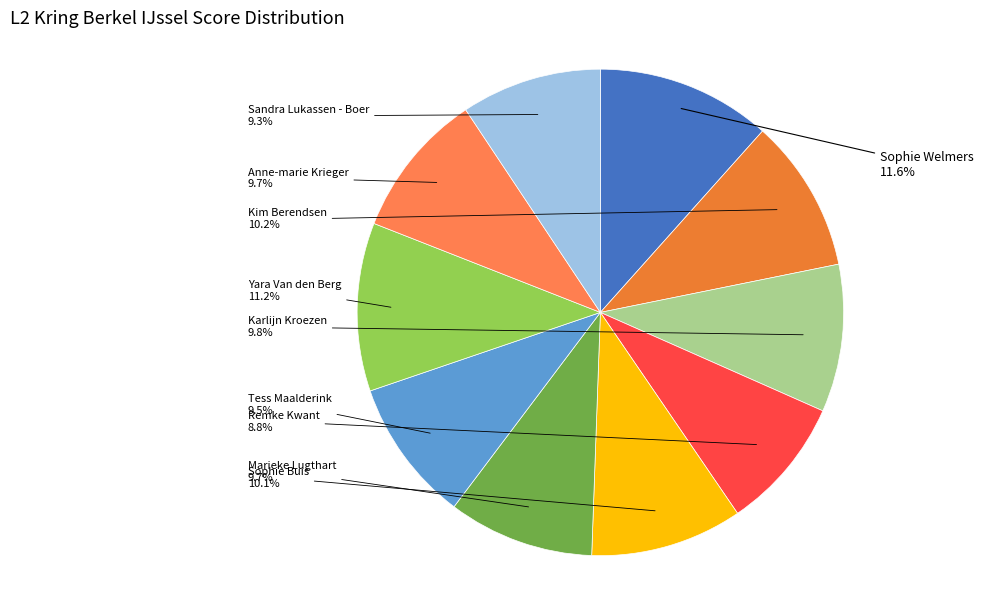

Approximately how many times larger is the value at Sandra Lukassen - Boer compared to Sophie Welmers?

0.8